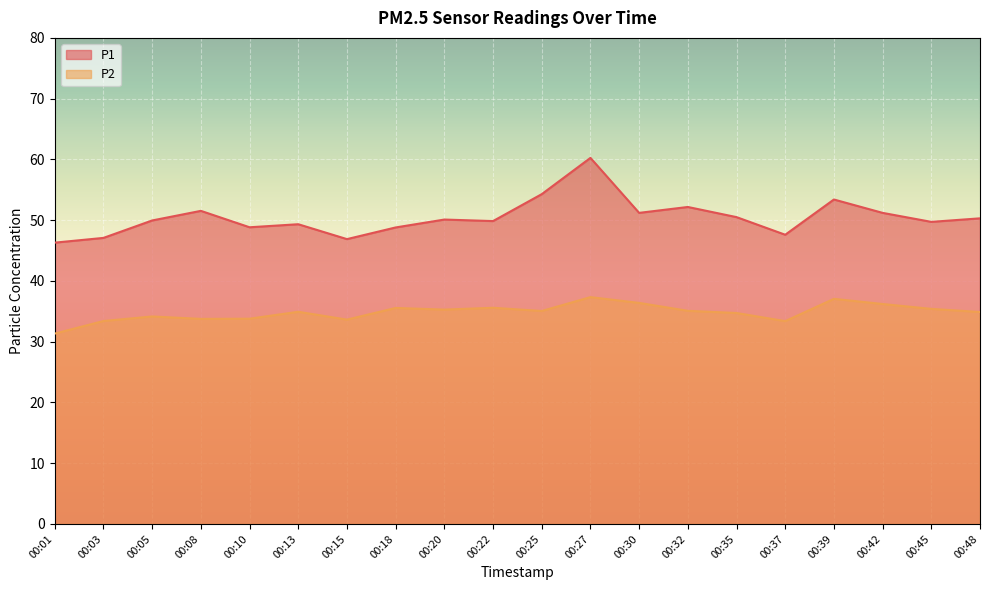

Read the P2 value at 00:42.

36.2